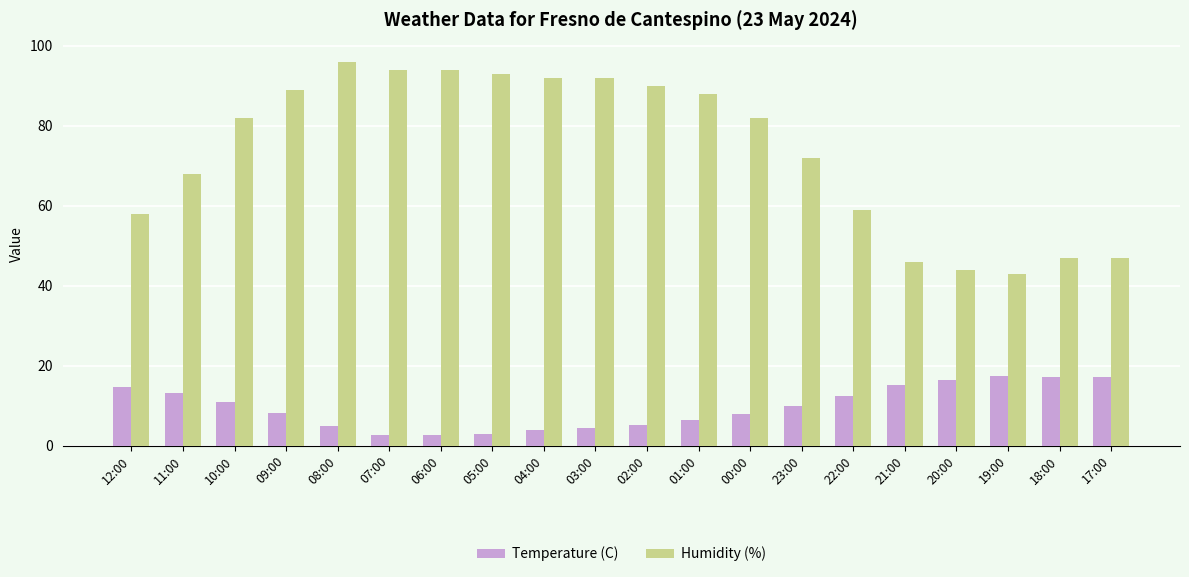

List the series in order of their overall mean, highest first.

Humidity (%), Temperature (C)